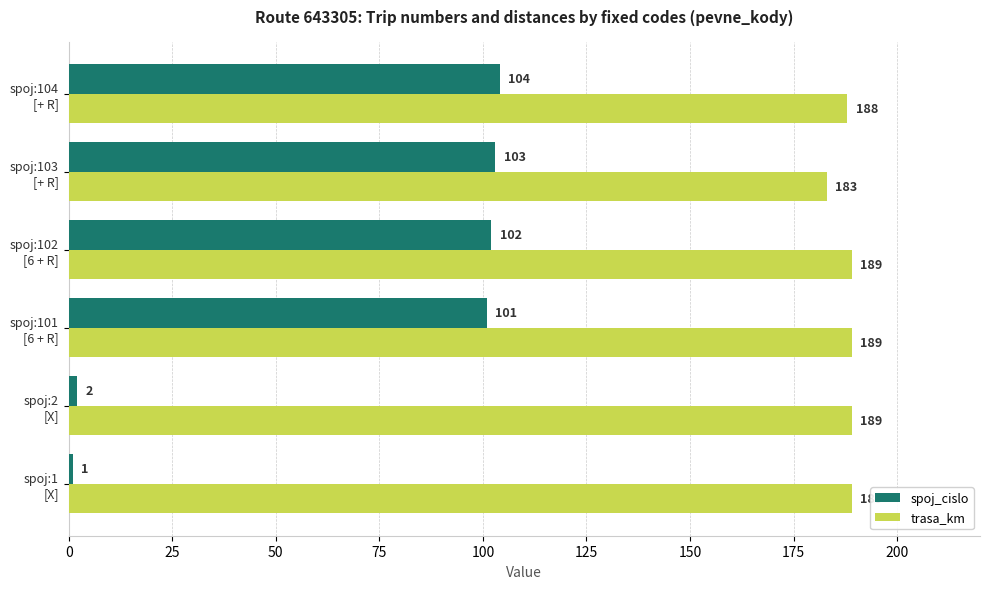

At how many categories does at least one series exceed 126?

6